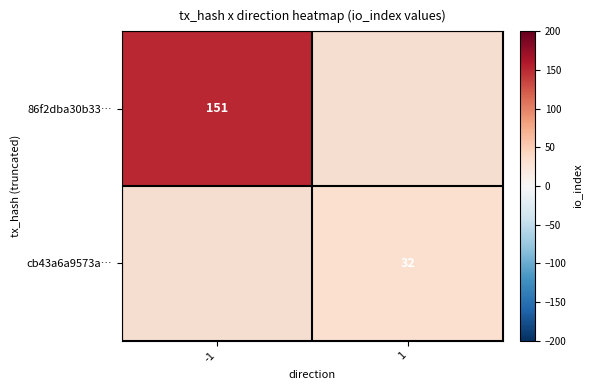

The cb43a6a9573a… series shows 32 at 1. True or false?

True